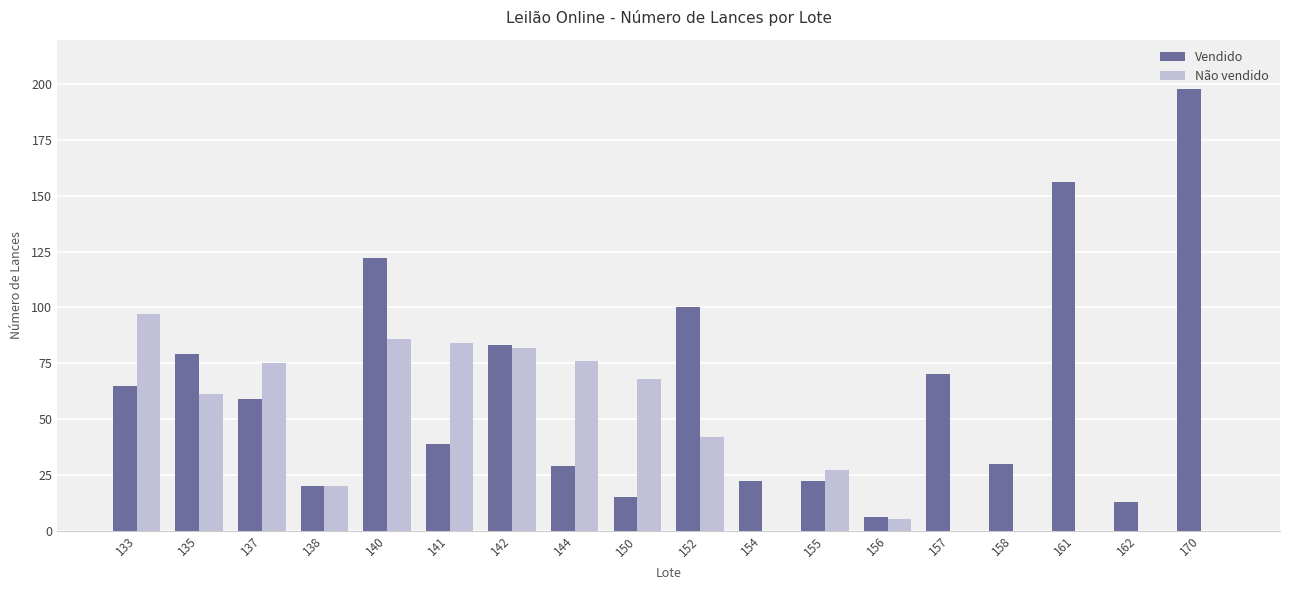

At which label does Vendido reach its peak?

170